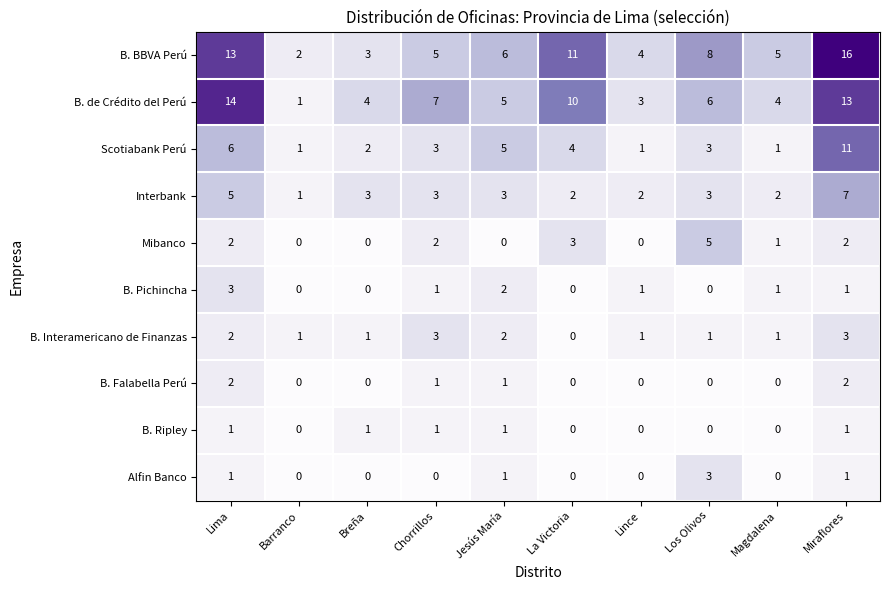

What is the difference between the B. BBVA Perú values at Barranco and Los Olivos?

6